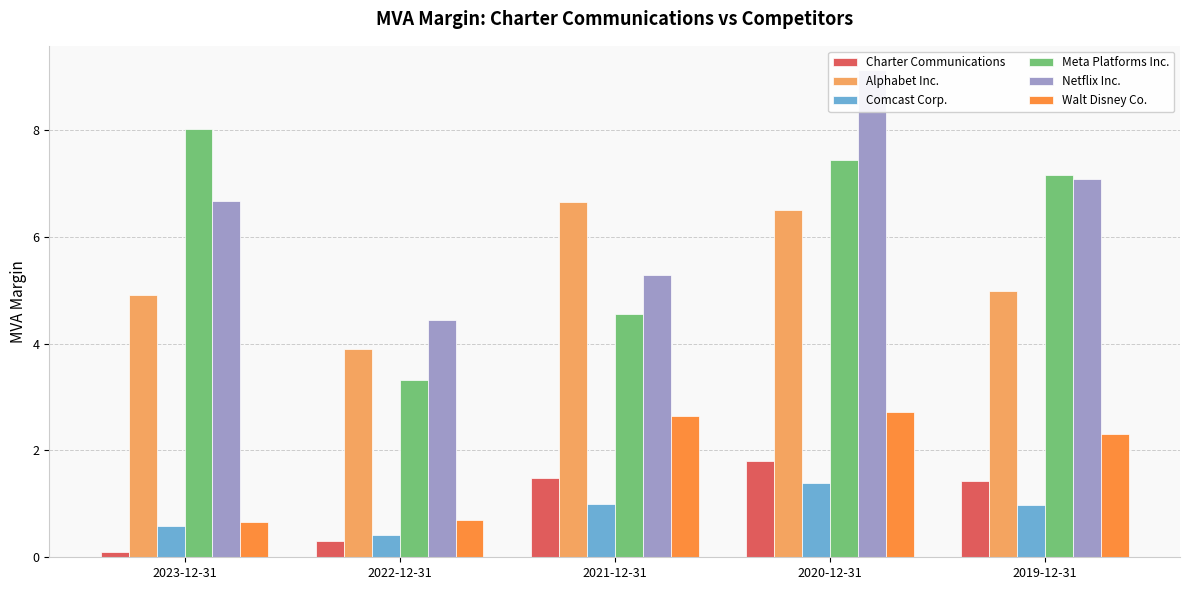

The value of Meta Platforms Inc. at 2019-12-31 is 7.2. True or false?

True